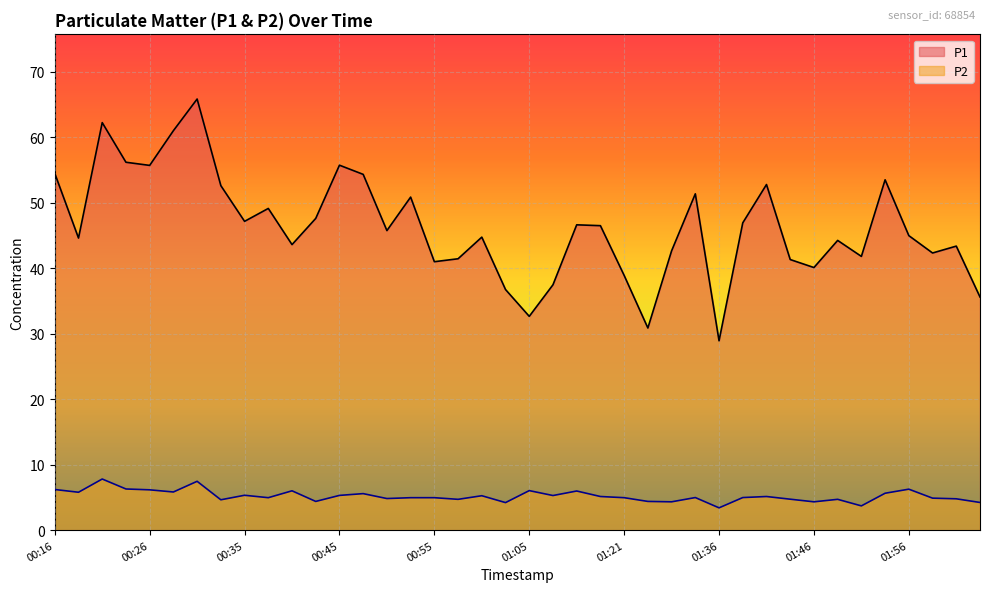

What is the value of the P2 point at the 4th from the left?

6.3